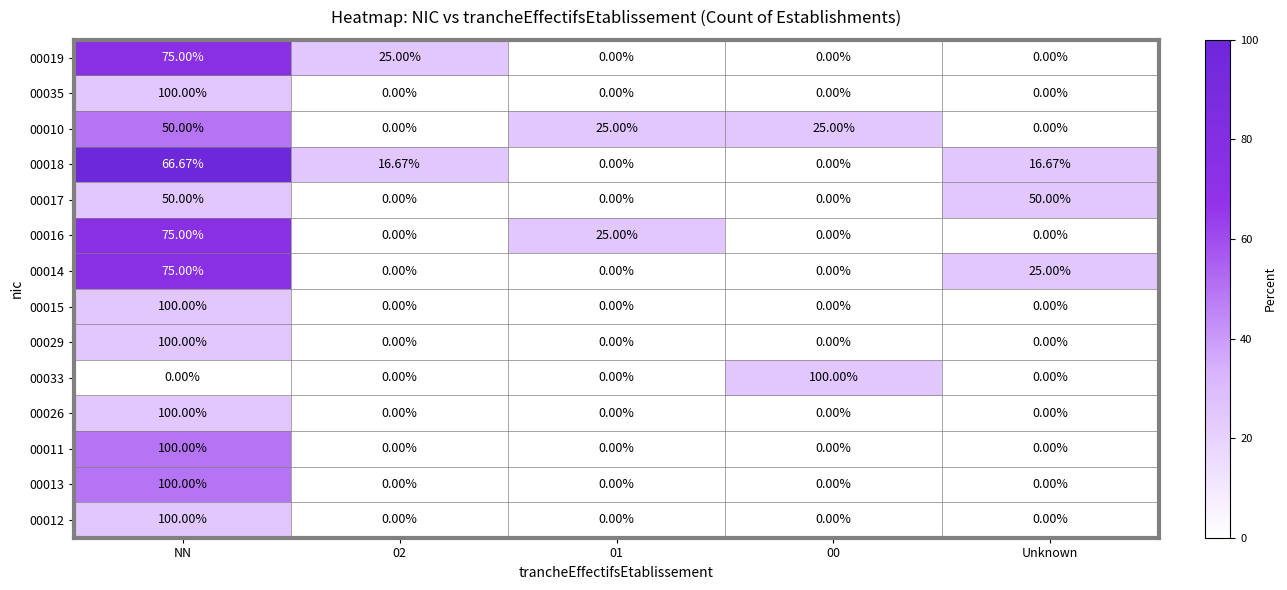

Where does the 00010 series first go above 25?

NN